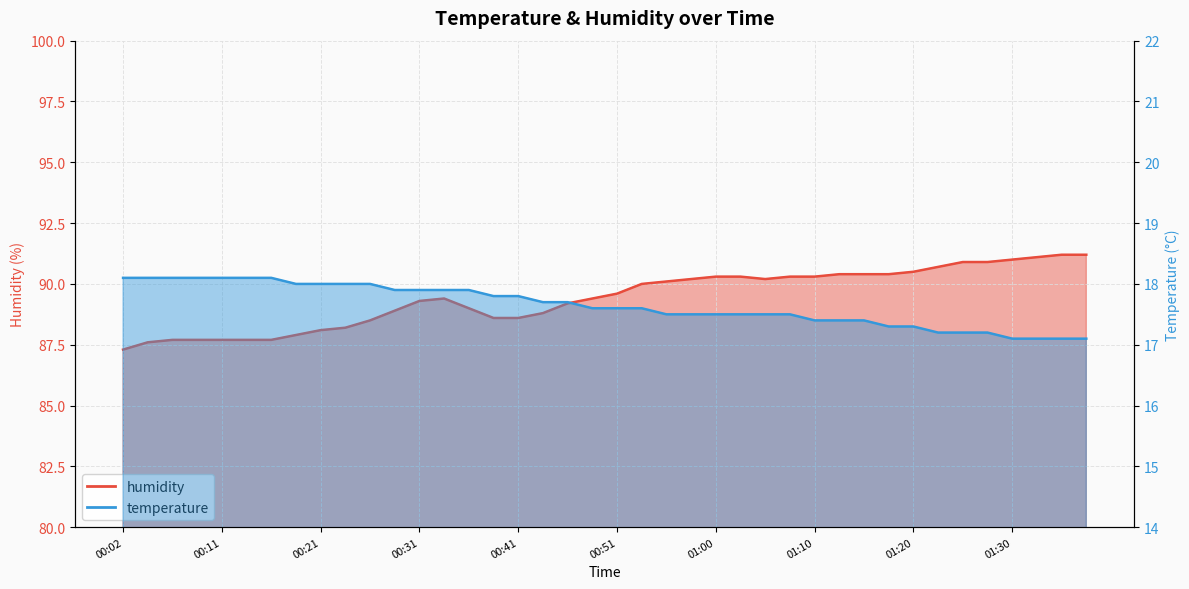

Reading left to right, transcribe all the data shown in this chart.

temperature: 18.1	18.1	18.1	18.1	18.1	18.1	18.1	18.0	18.0	18.0	18.0	17.9	17.9	17.9	17.9	17.8	17.8	17.7	17.7	17.6	17.6	17.6	17.5	17.5	17.5	17.5	17.5	17.5	17.4	17.4	17.4	17.3	17.3	17.2	17.2	17.2	17.1	17.1	17.1	17.1
humidity: 87.3	87.6	87.7	87.7	87.7	87.7	87.7	87.9	88.1	88.2	88.5	88.9	89.3	89.4	89.0	88.6	88.6	88.8	89.2	89.4	89.6	90.0	90.1	90.2	90.3	90.3	90.2	90.3	90.3	90.4	90.4	90.4	90.5	90.7	90.9	90.9	91.0	91.1	91.2	91.2